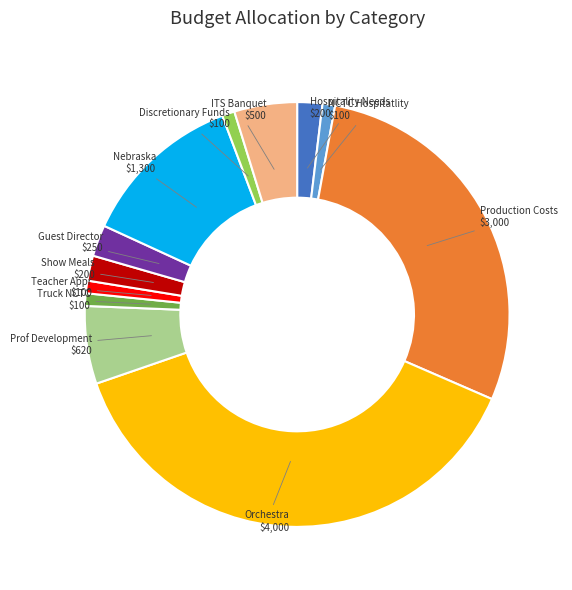

Which category has the biggest portion of the pie?

Orchestra